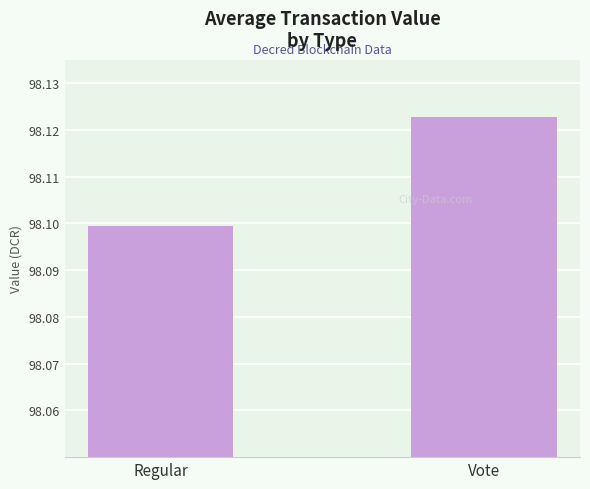

At which label is the value closest to 98?

Regular